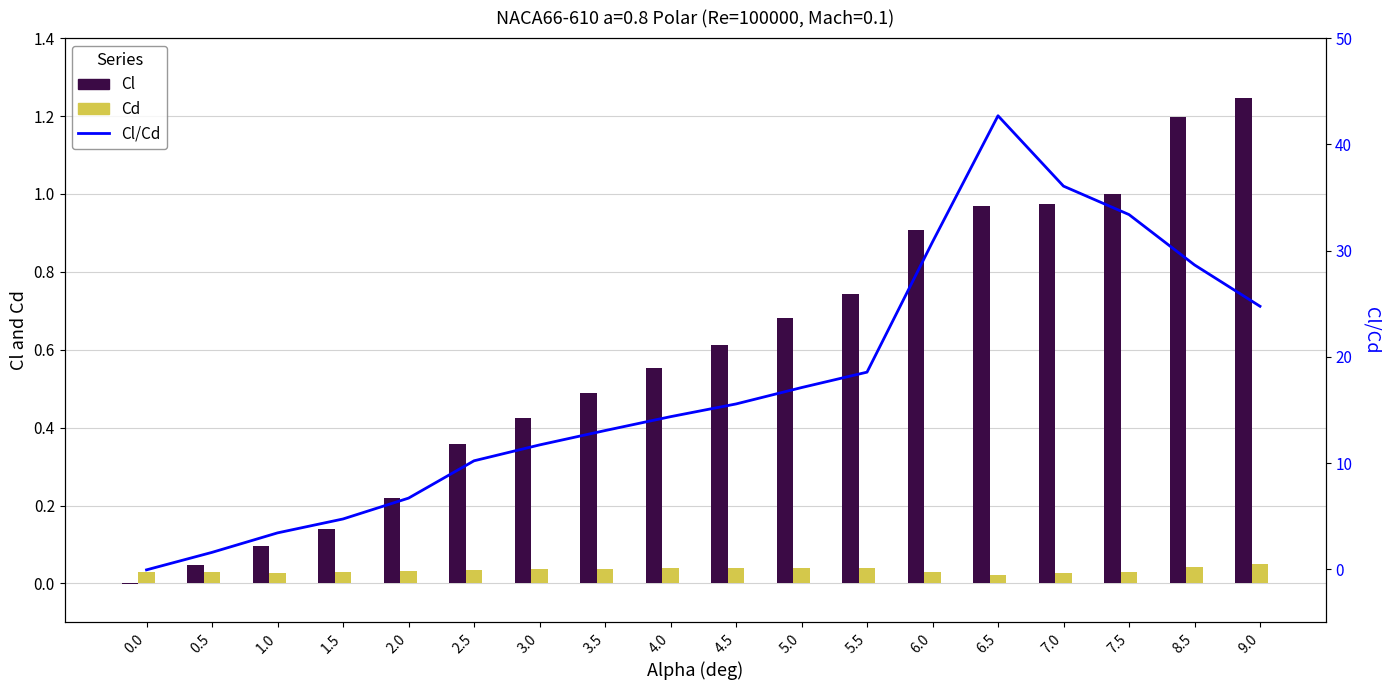

What is the total value across all series at 6.0?

31.8